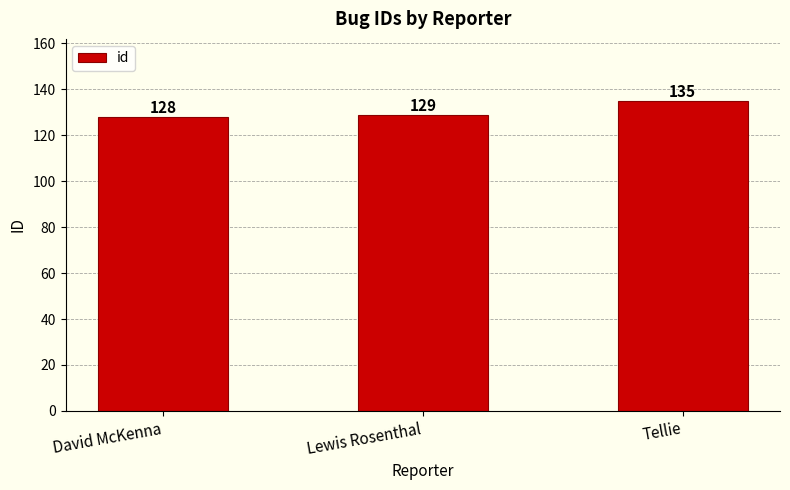

What is the sum of the values at Tellie and Lewis Rosenthal?

264